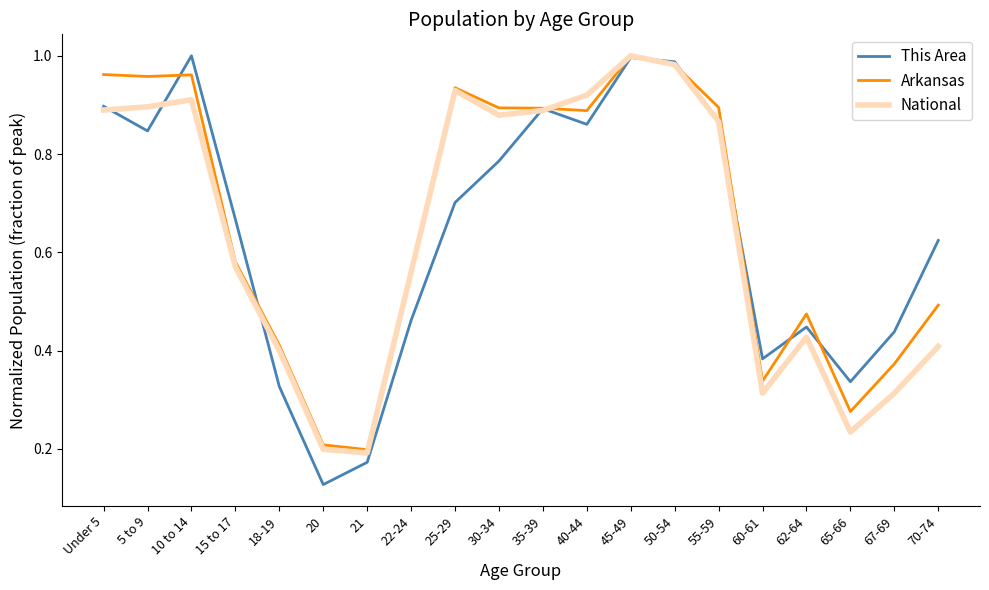

What position from the right is 45-49?

8